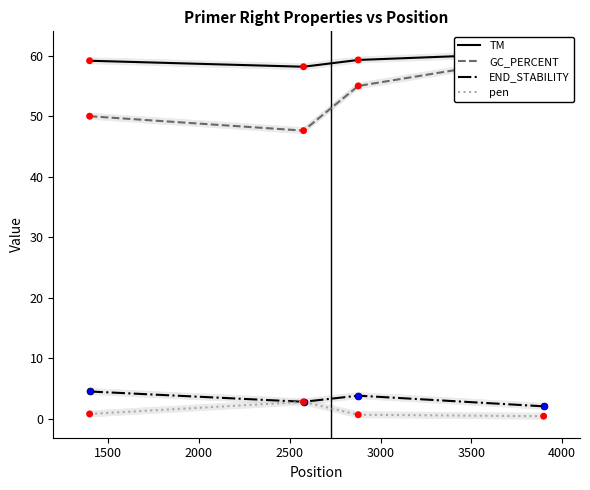

Is the value of pen at 1000 greater than the value of END_STABILITY at 1500?

No